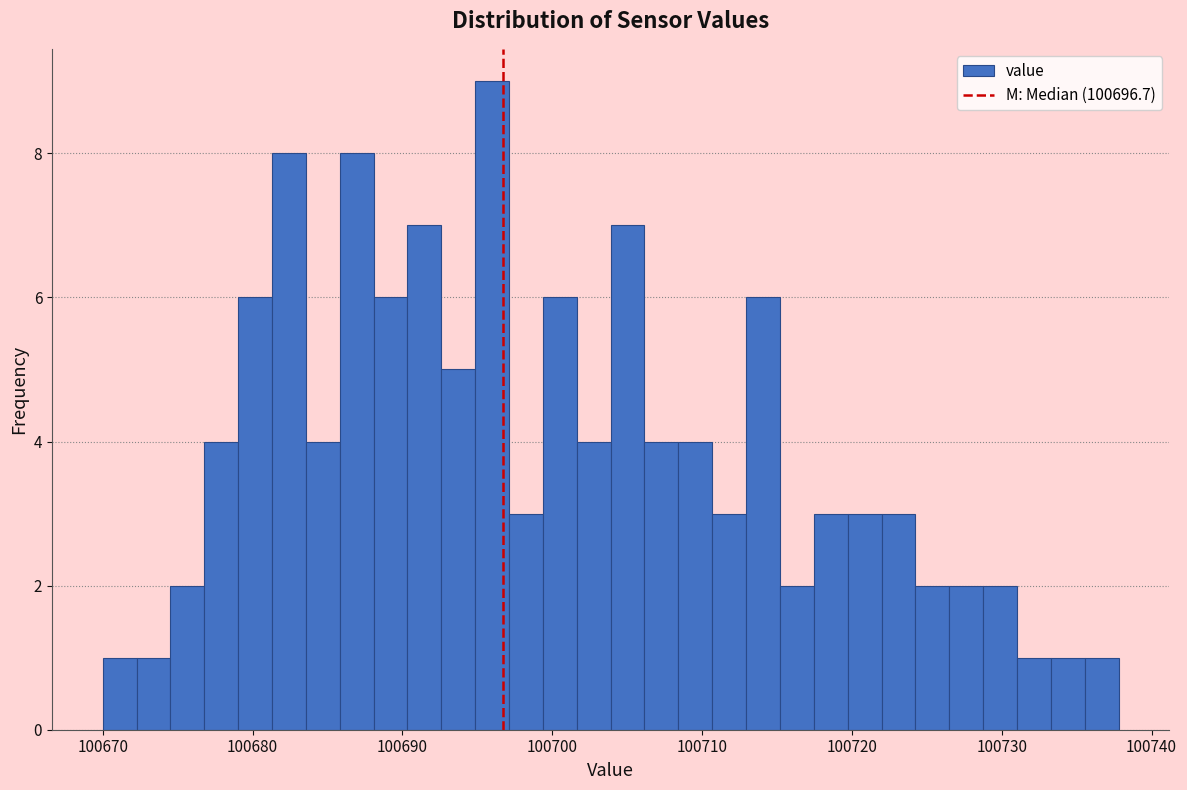

Around what value on the x-axis is the tallest bar? Give the approximate position of its centre, as read against the axis.

100696